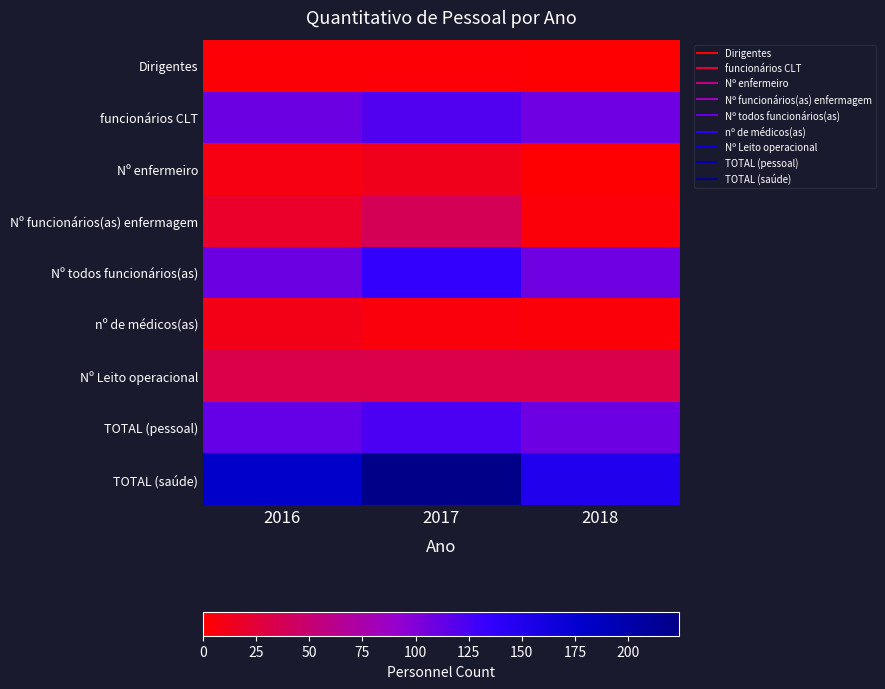

Reading left to right, transcribe all the data shown in this chart.

Dirigentes: 2016=3	2017=3	2018=1
funcionários CLT: 2016=110	2017=121	2018=108
Nº enfermeiro: 2016=8	2017=13	2018=1
Nº funcionários(as) enfermagem: 2016=19	2017=38	2018=4
Nº todos funcionários(as): 2016=110	2017=134	2018=108
nº de médicos(as): 2016=10	2017=6	2018=4
Nº Leito operacional: 2016=33	2017=33	2018=33
TOTAL (pessoal): 2016=113	2017=124	2018=109
TOTAL (saúde): 2016=180	2017=224	2018=150